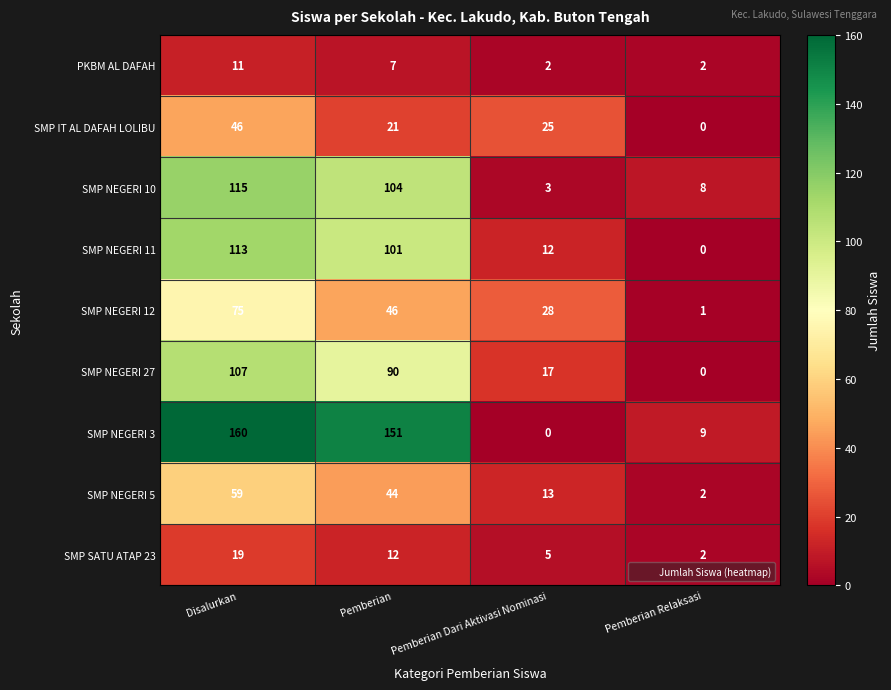

Where does the SMP SATU ATAP 23 series first go above 12?

Disalurkan